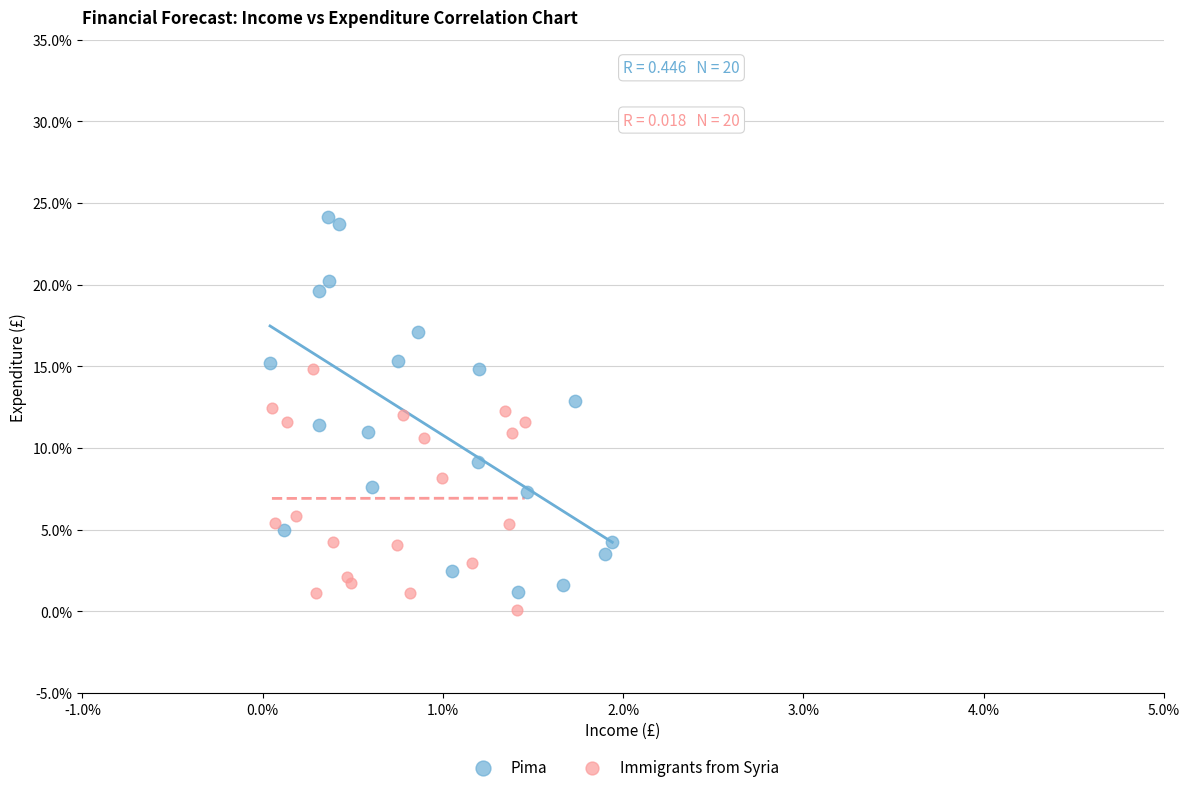

What are all the series names shown in the legend?

Pima, Immigrants from Syria